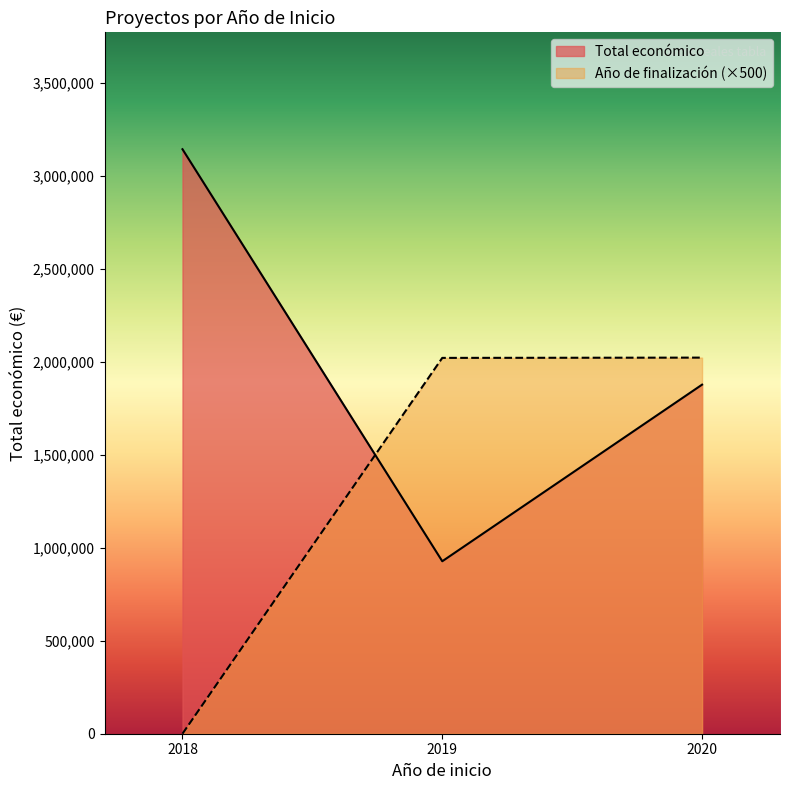

How many lines are shown in the chart?

2